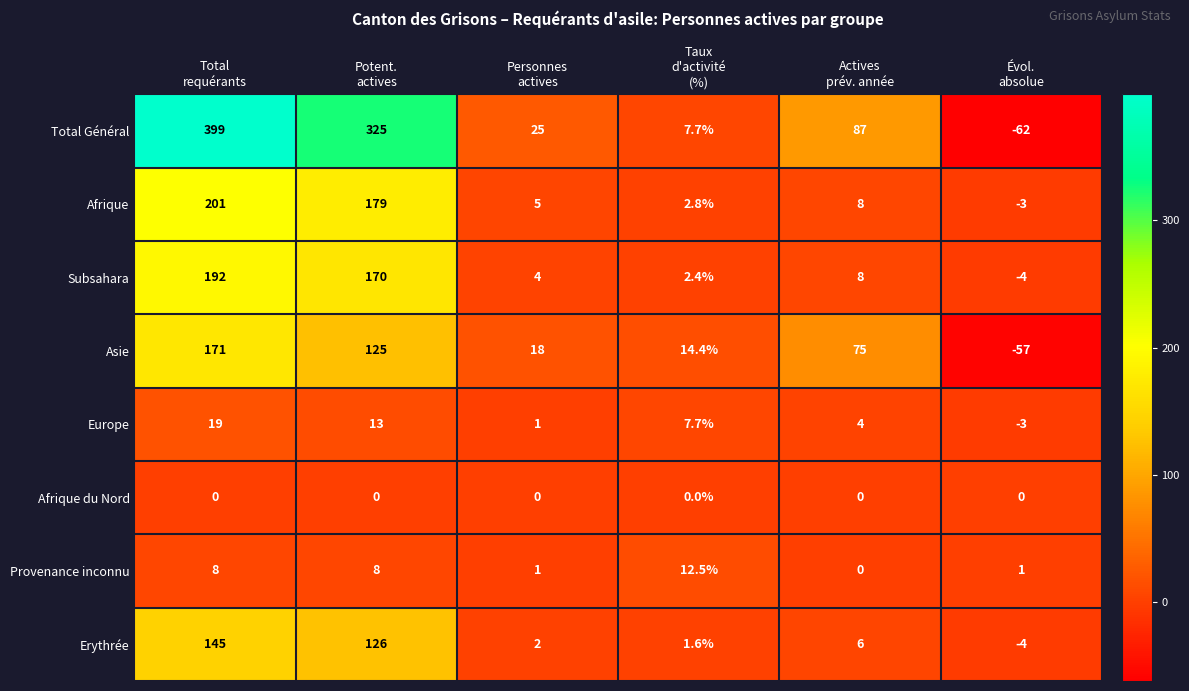

What is the difference between the second highest and second lowest values in the Europe series?

12.0